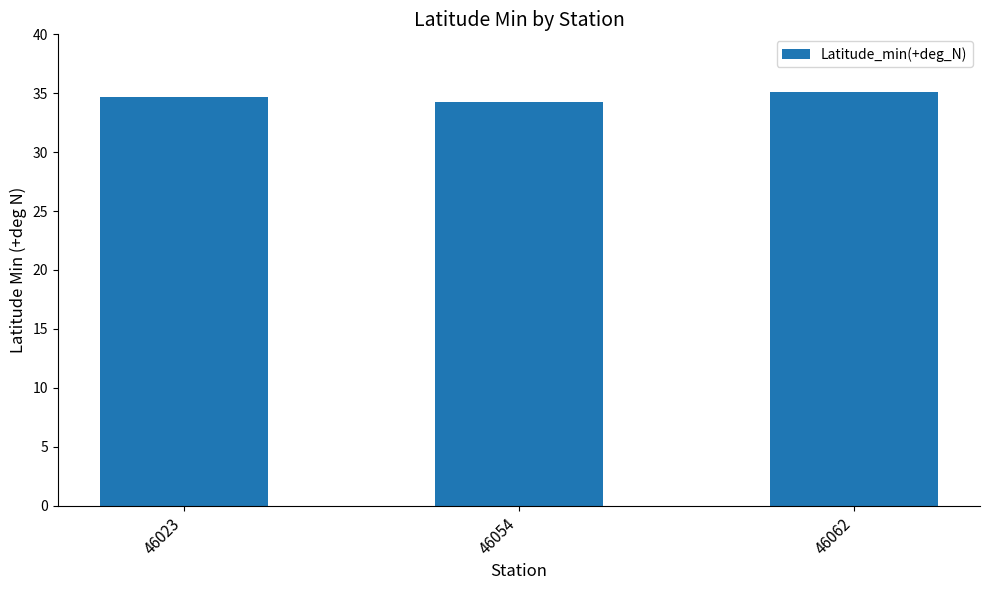

Is it true that the value at 46062 is 35.1?

True